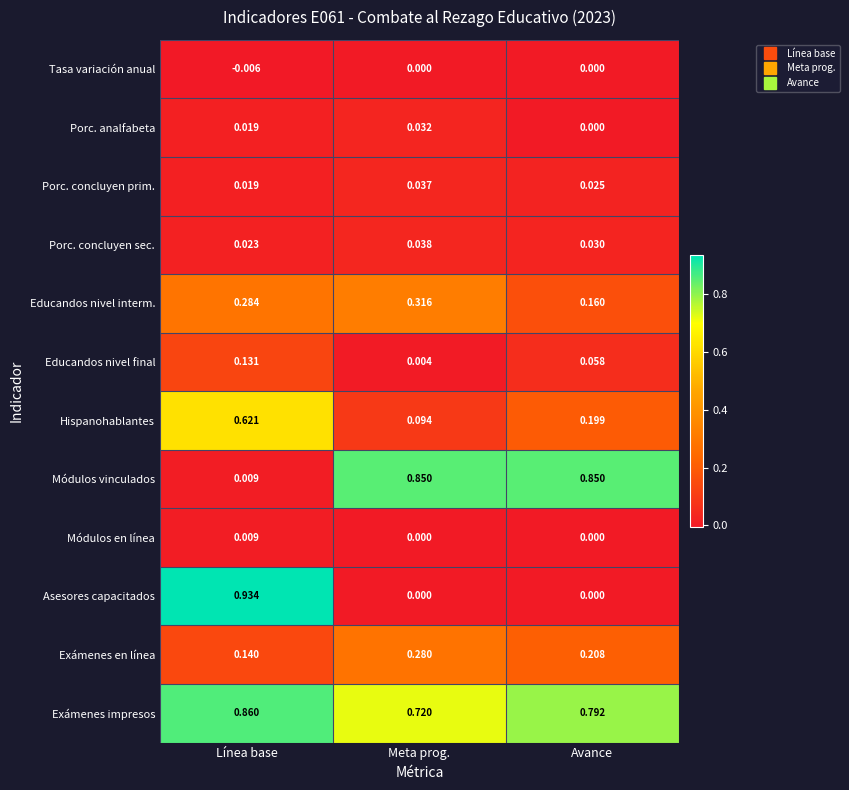

Between Línea base and Meta prog., which series saw the biggest shift?

Asesores capacitados